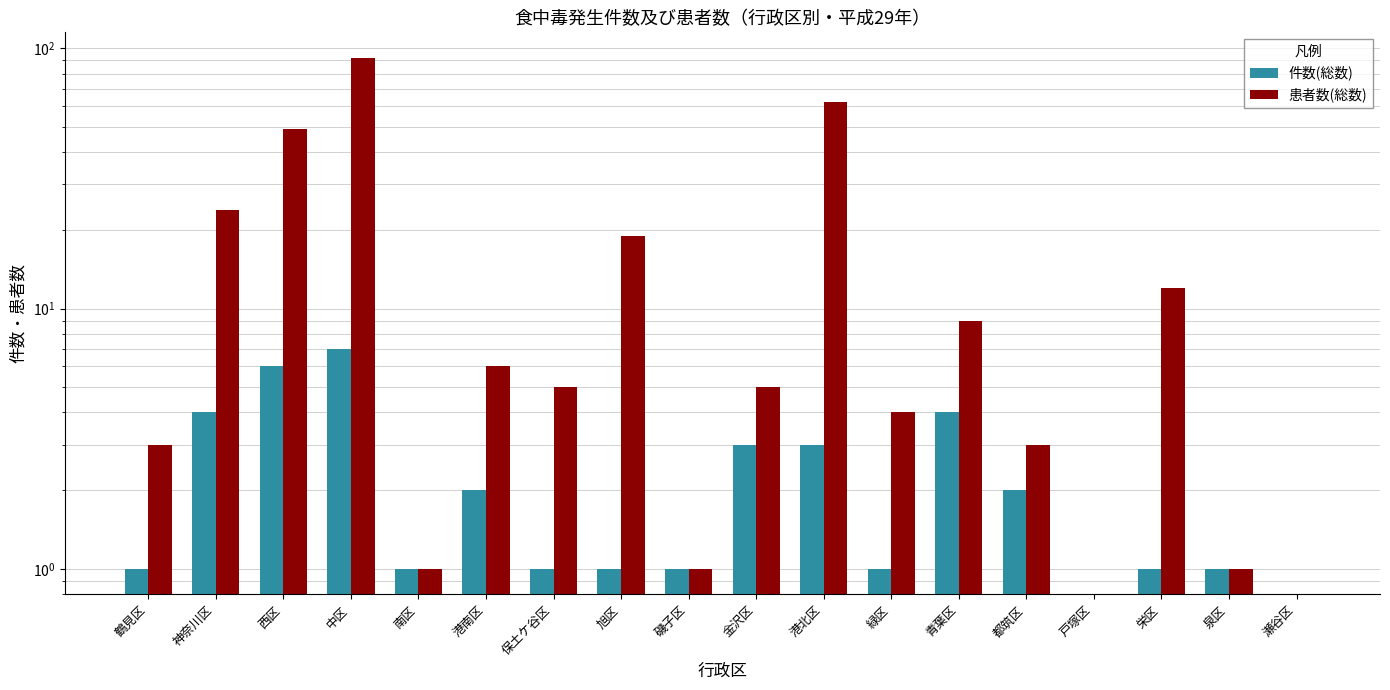

Read the 件数(総数) value at 緑区.

1